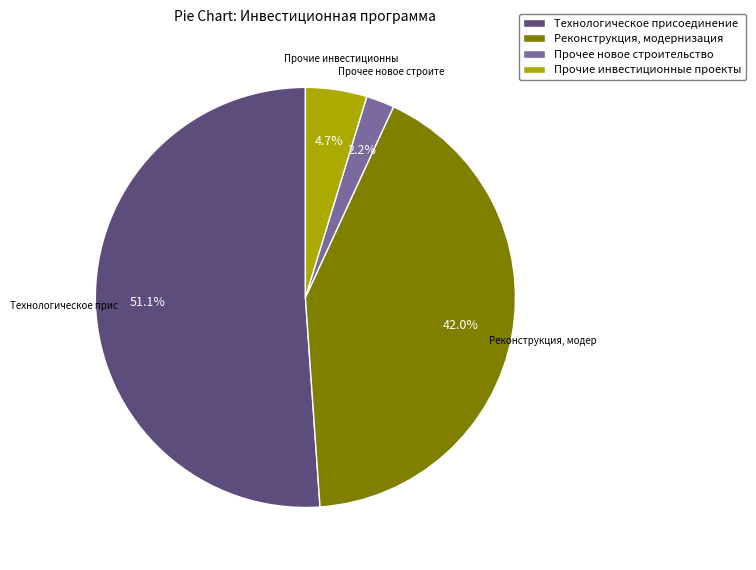

How many segments does this pie chart have?

4